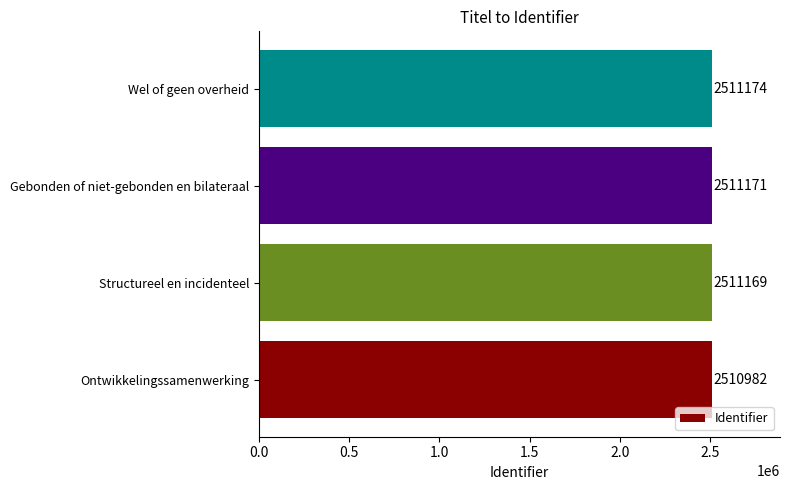

Reading top to bottom, extract all data points from this chart.

Wel of geen overheid=2511174	Gebonden of niet-gebonden en bilateraal=2511171	Structureel en incidenteel=2511169	Ontwikkelingssamenwerking=2510982